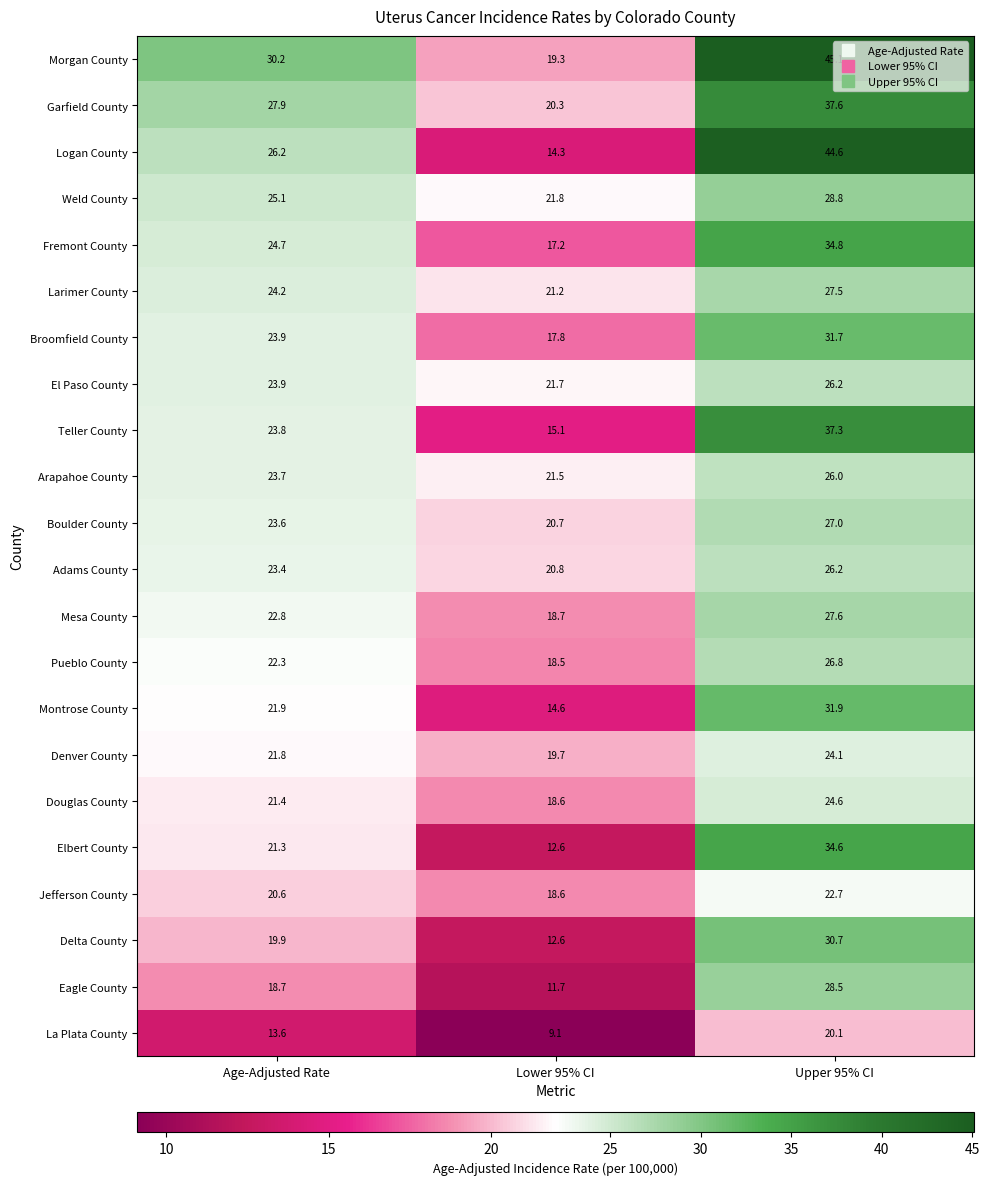

The value of Adams County at Age-Adjusted Rate is 23.4. True or false?

True